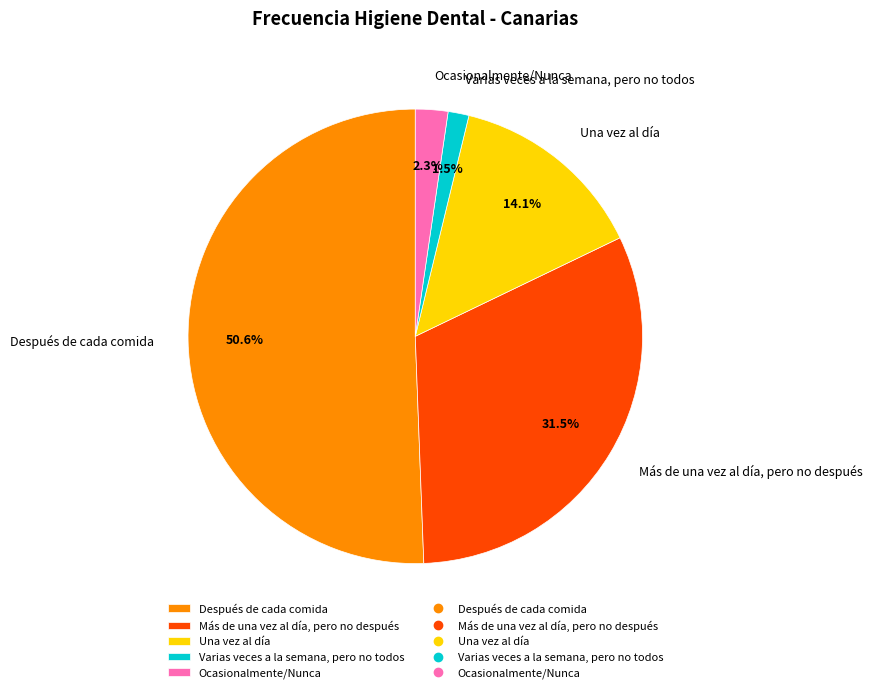

Is there any slice that represents more than half of the pie?

Yes